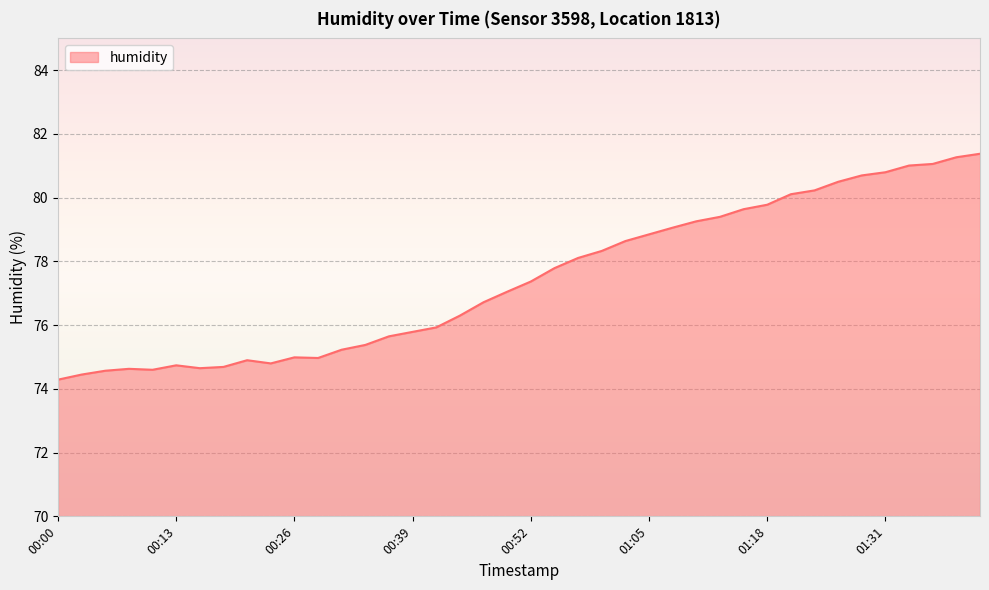

What is the difference between the maximum and minimum values?

7.1